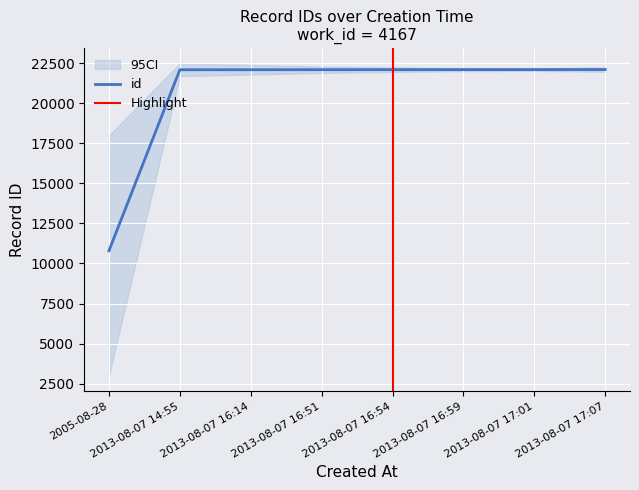

Where does the data first go above 22106?

2013-08-07 16:59